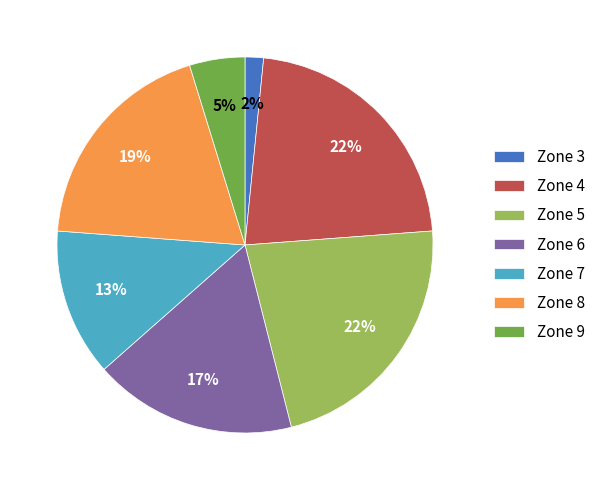

Is there a majority slice in this chart?

No